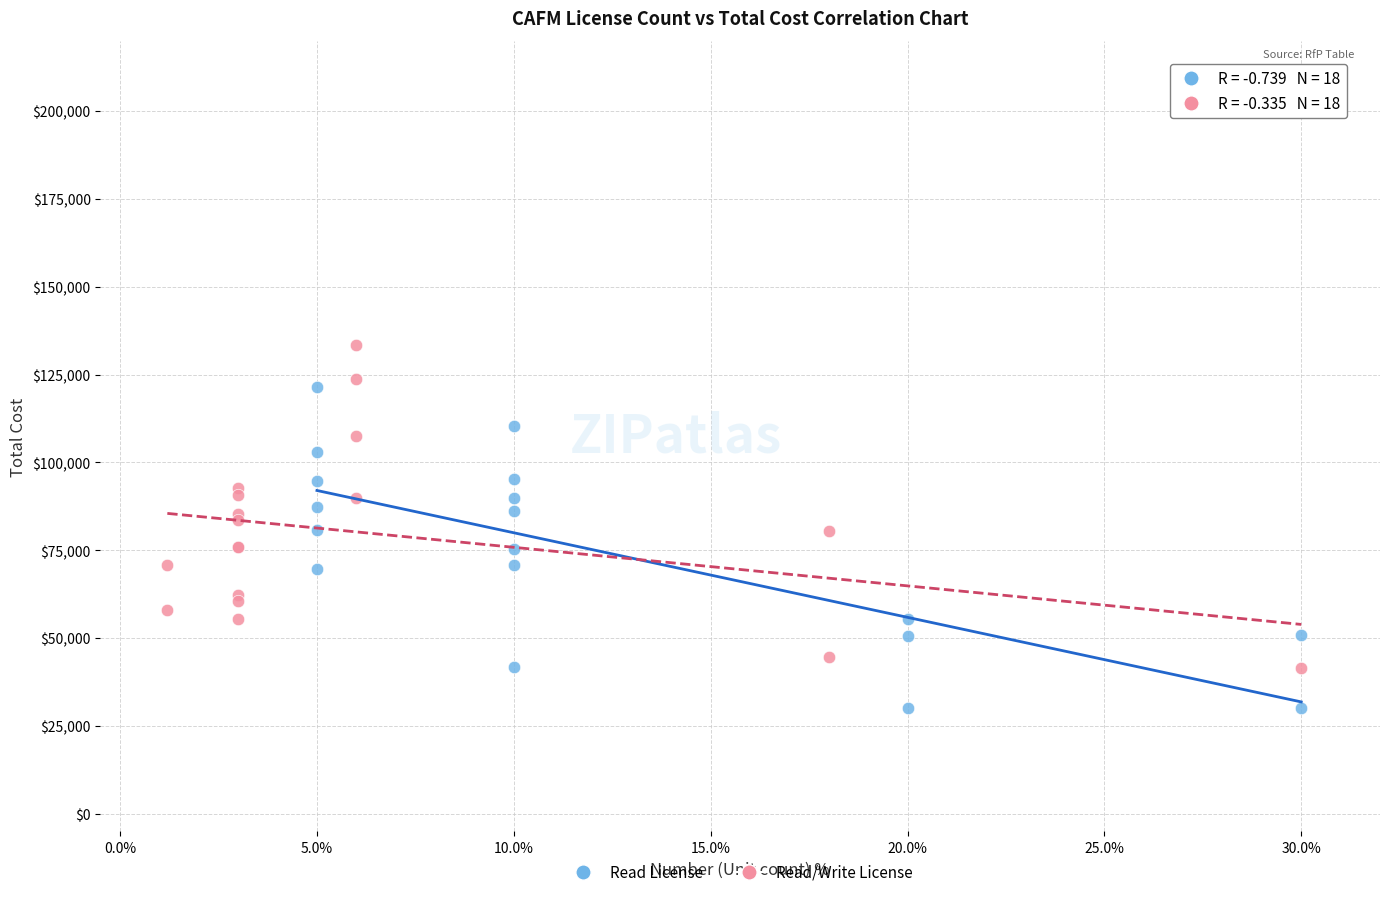

Which series reaches the maximum Y coordinate?

Read/Write License